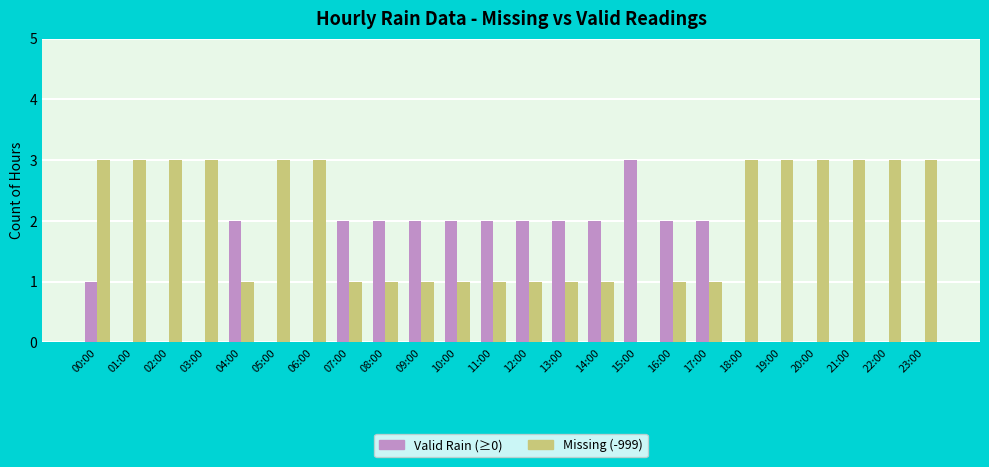

What is the total value across all series at 20:00?

3